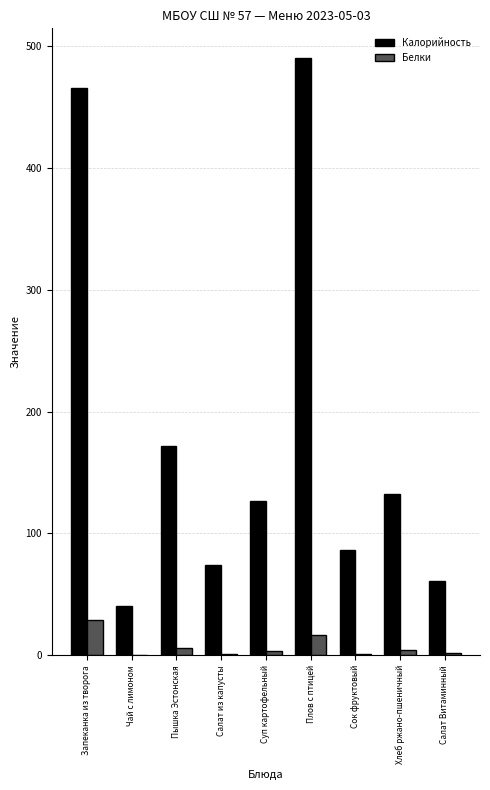

What is the spread (max minus min) of values at Салат из капусты?

73.0